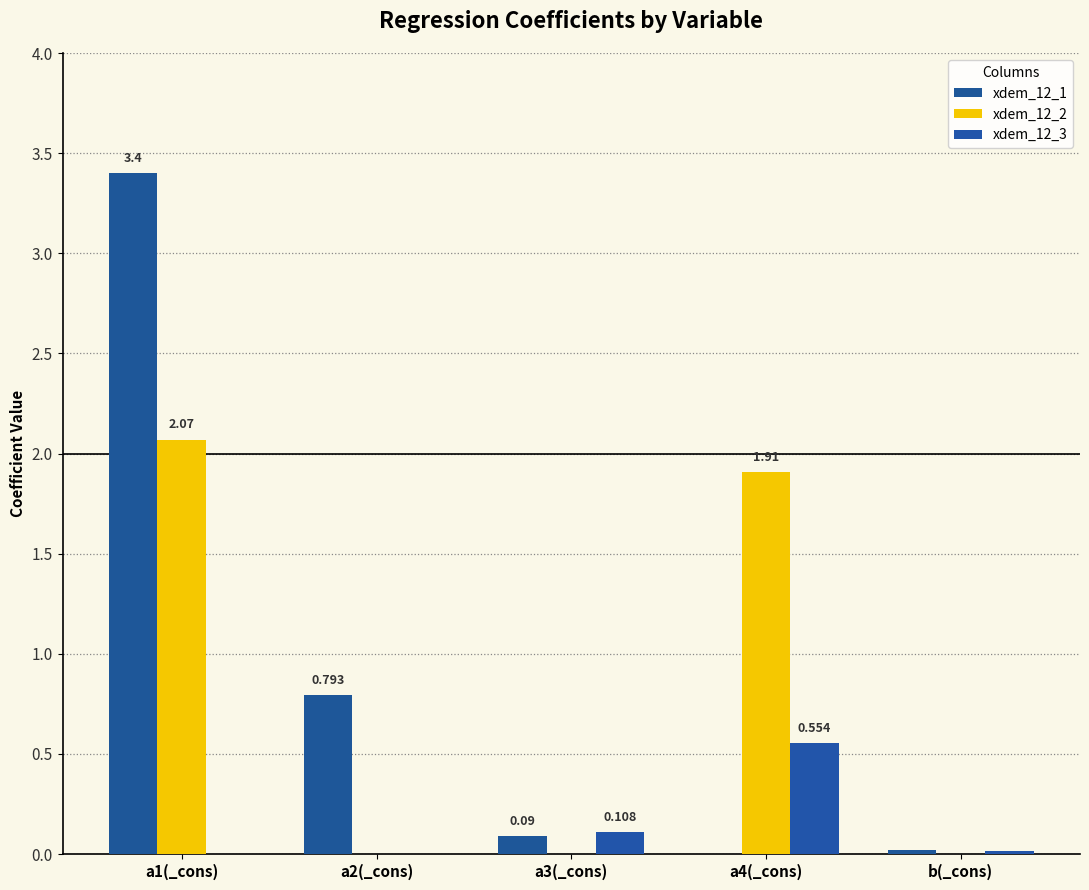

Rank the categories by xdem_12_1 value from highest to lowest.

a1(_cons), a2(_cons), a3(_cons), b(_cons), a4(_cons)